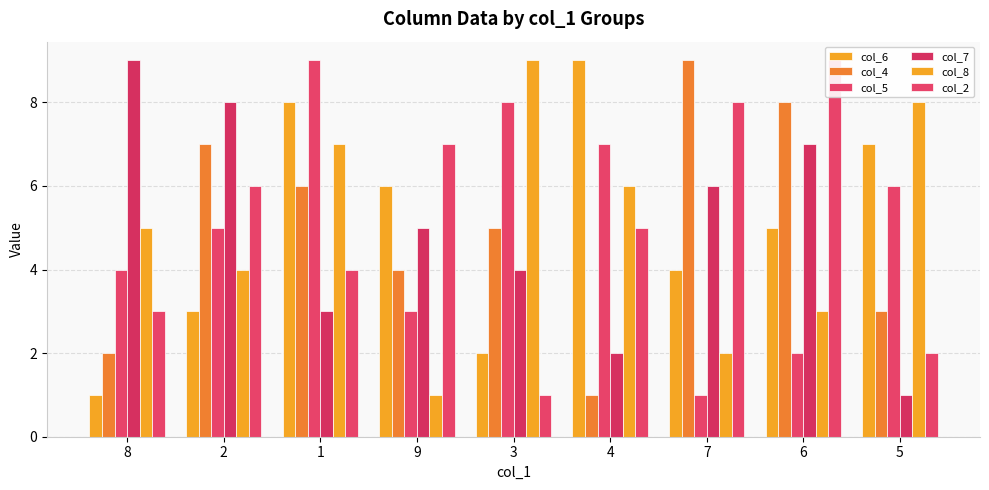

What is the value of the col_4 bar at the 6th from the left?

1